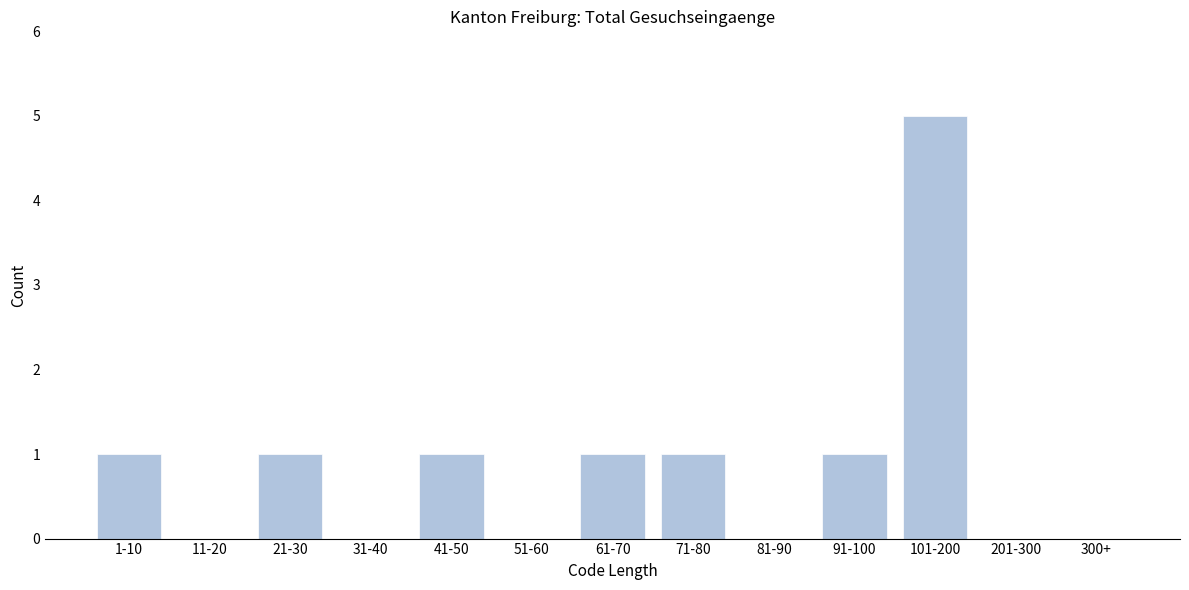

Reading left to right, transcribe all the data shown in this chart.

1-10=1	11-20=0	21-30=1	31-40=0	41-50=1	51-60=0	61-70=1	71-80=1	81-90=0	91-100=1	101-200=5	201-300=0	300+=0